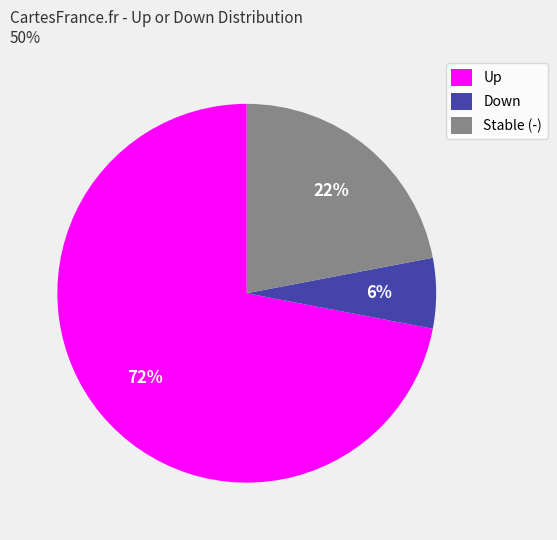

Rank the categories by value from lowest to highest.

Down, Stable (-), Up